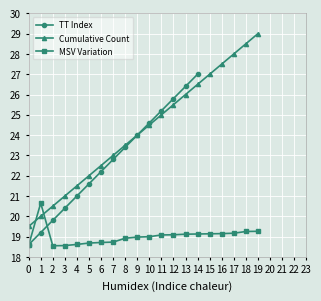

The Cumulative Count series shows 8.0 at 15. True or false?

False